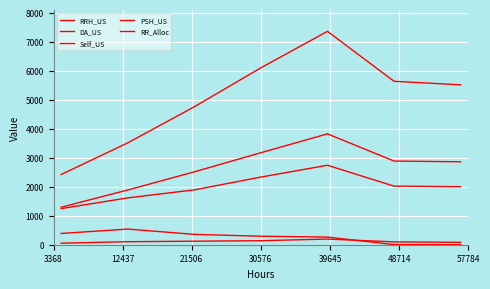

Does the chart have visible grid lines?

Yes